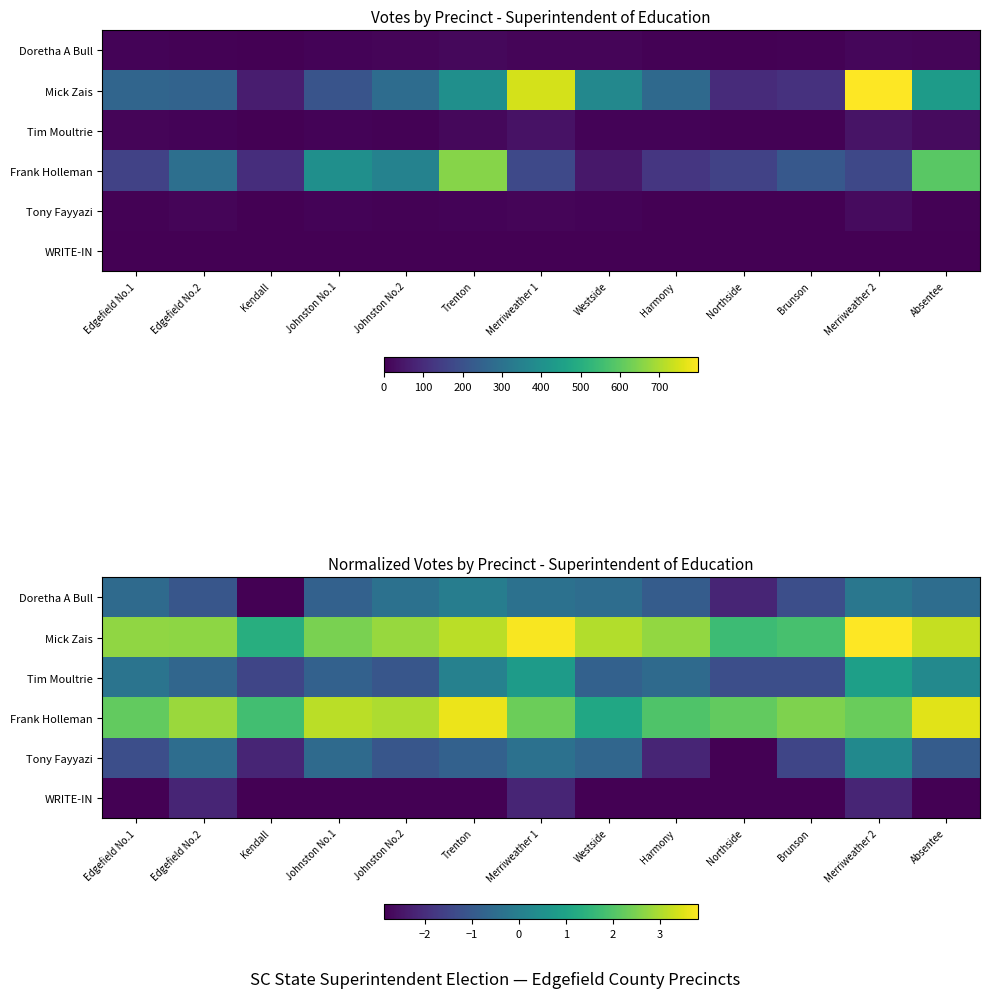

Which series has the largest total across all categories?

Mick Zais